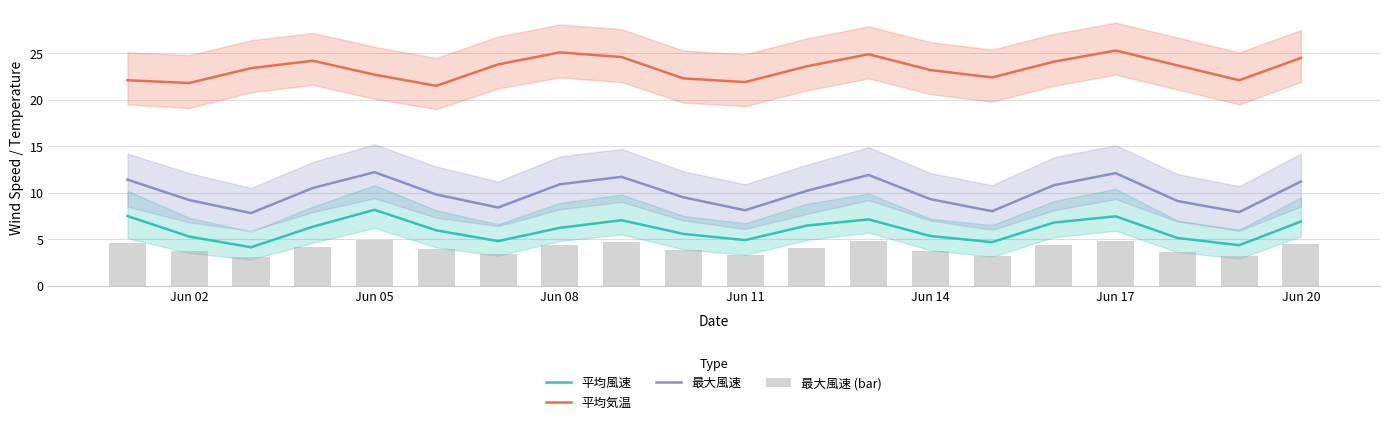

True or false: 平均風速 and 最大風速 cross at least once.

False